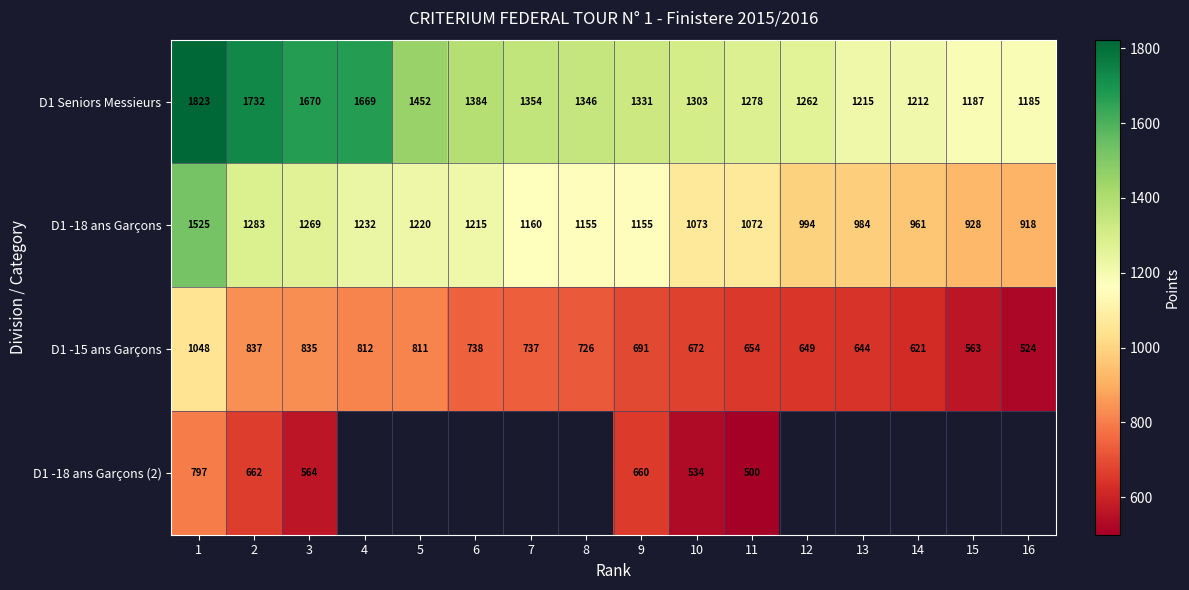

True or false: D1 Seniors Messieurs has a value of 344 at 5.

False